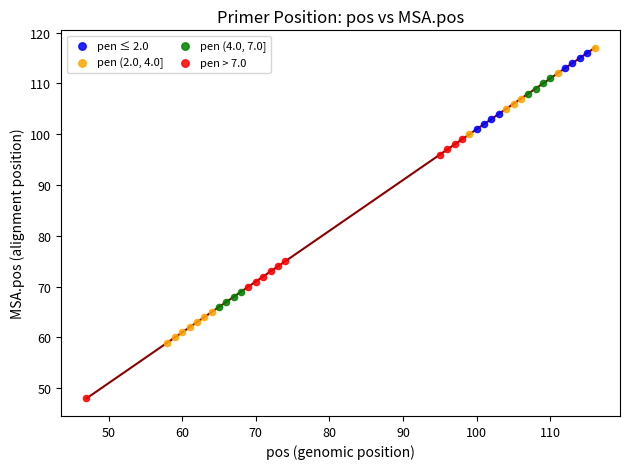

Which series has the largest Y range (max minus min)?

pen (2.0, 4.0]